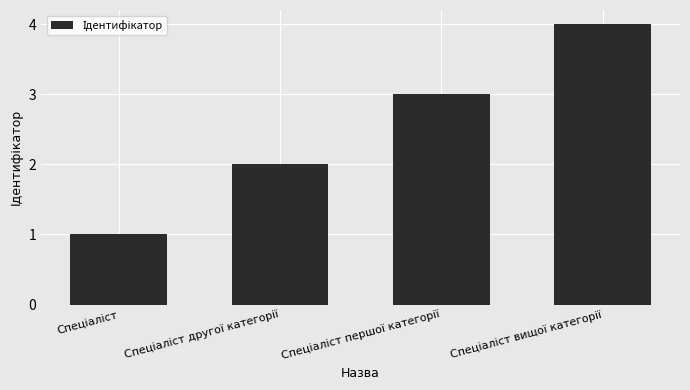

What is the greatest value displayed?

4